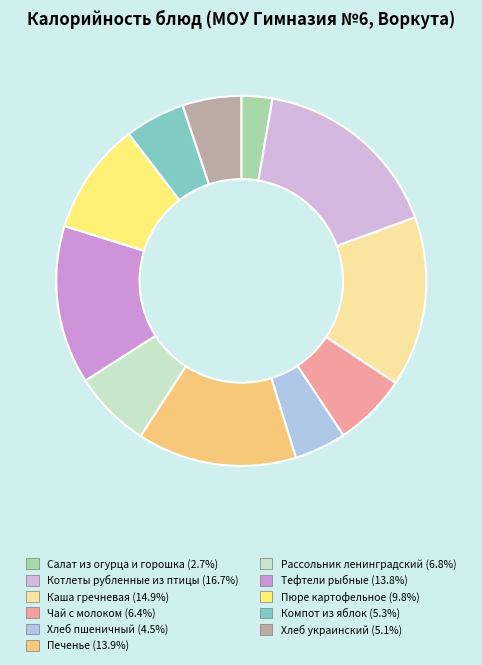

Is it true that Котлеты рубленные из птицы is 6% of the pie?

False